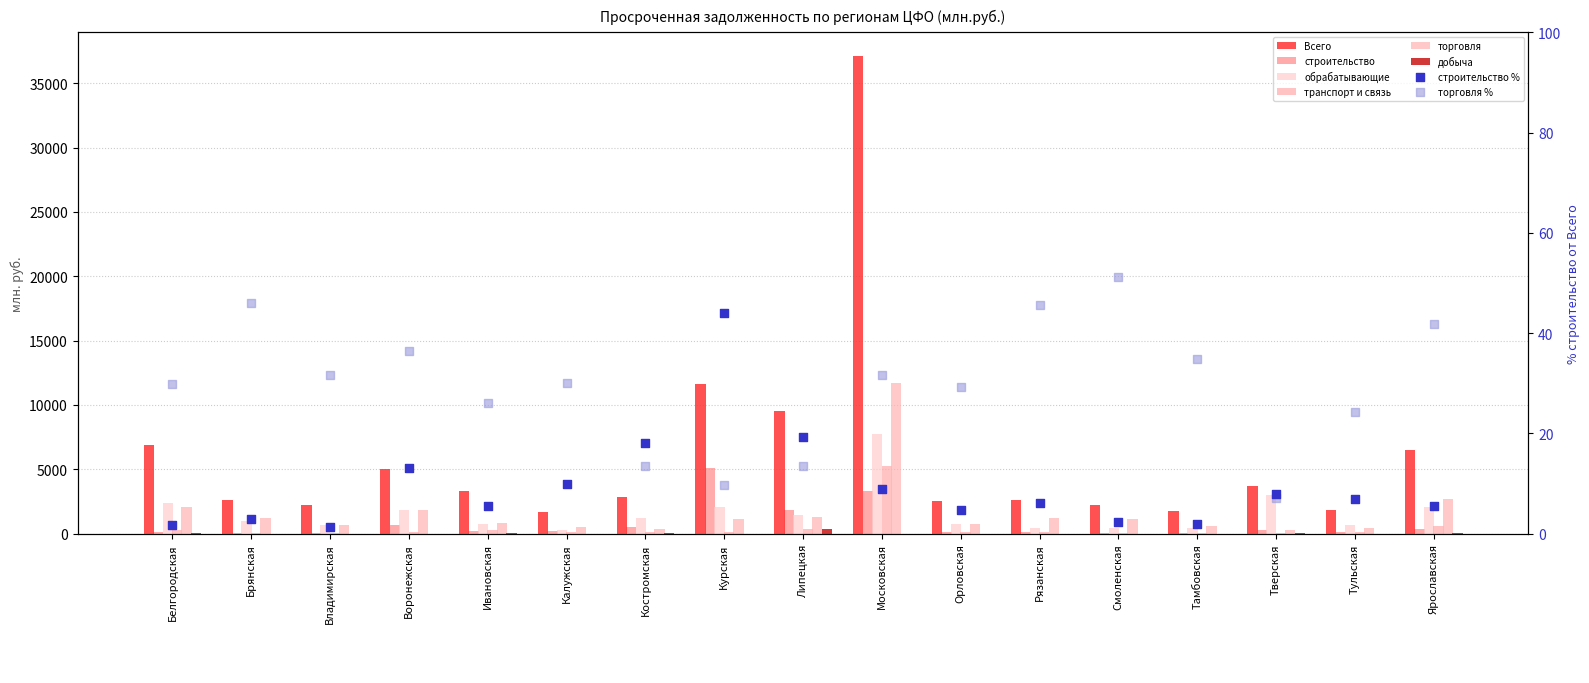

Which series contains the highest Y value?

Всего